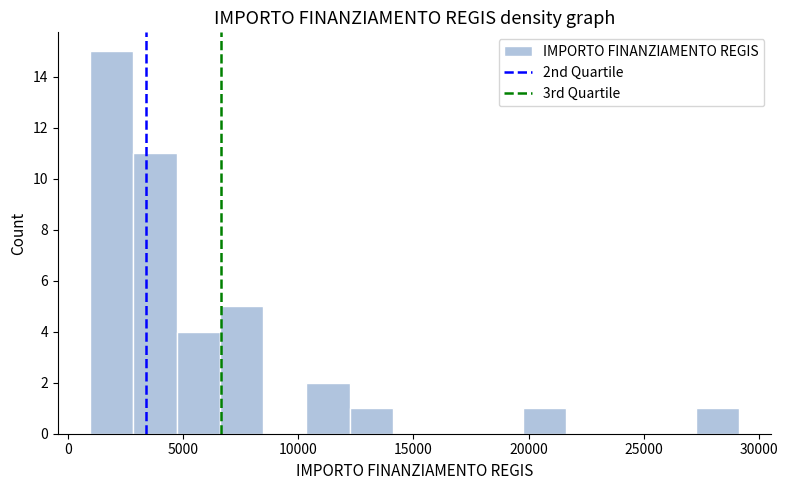

Read against the x-axis, roughly where is the centre of the tallest bar?

2000